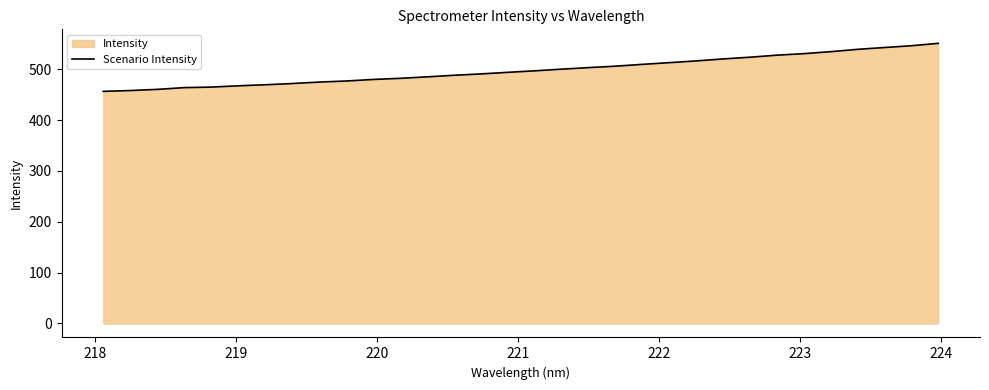

Reading left to right, list all the values displayed in this chart.

456.4	458.0	460.3	463.7	464.8	467.3	469.3	471.7	474.6	476.7	479.7	482.0	484.8	488.0	490.7	493.8	496.7	500.0	503.0	505.9	509.5	512.8	516.2	520.1	523.5	527.5	530.5	534.4	539.0	542.6	546.1	550.8